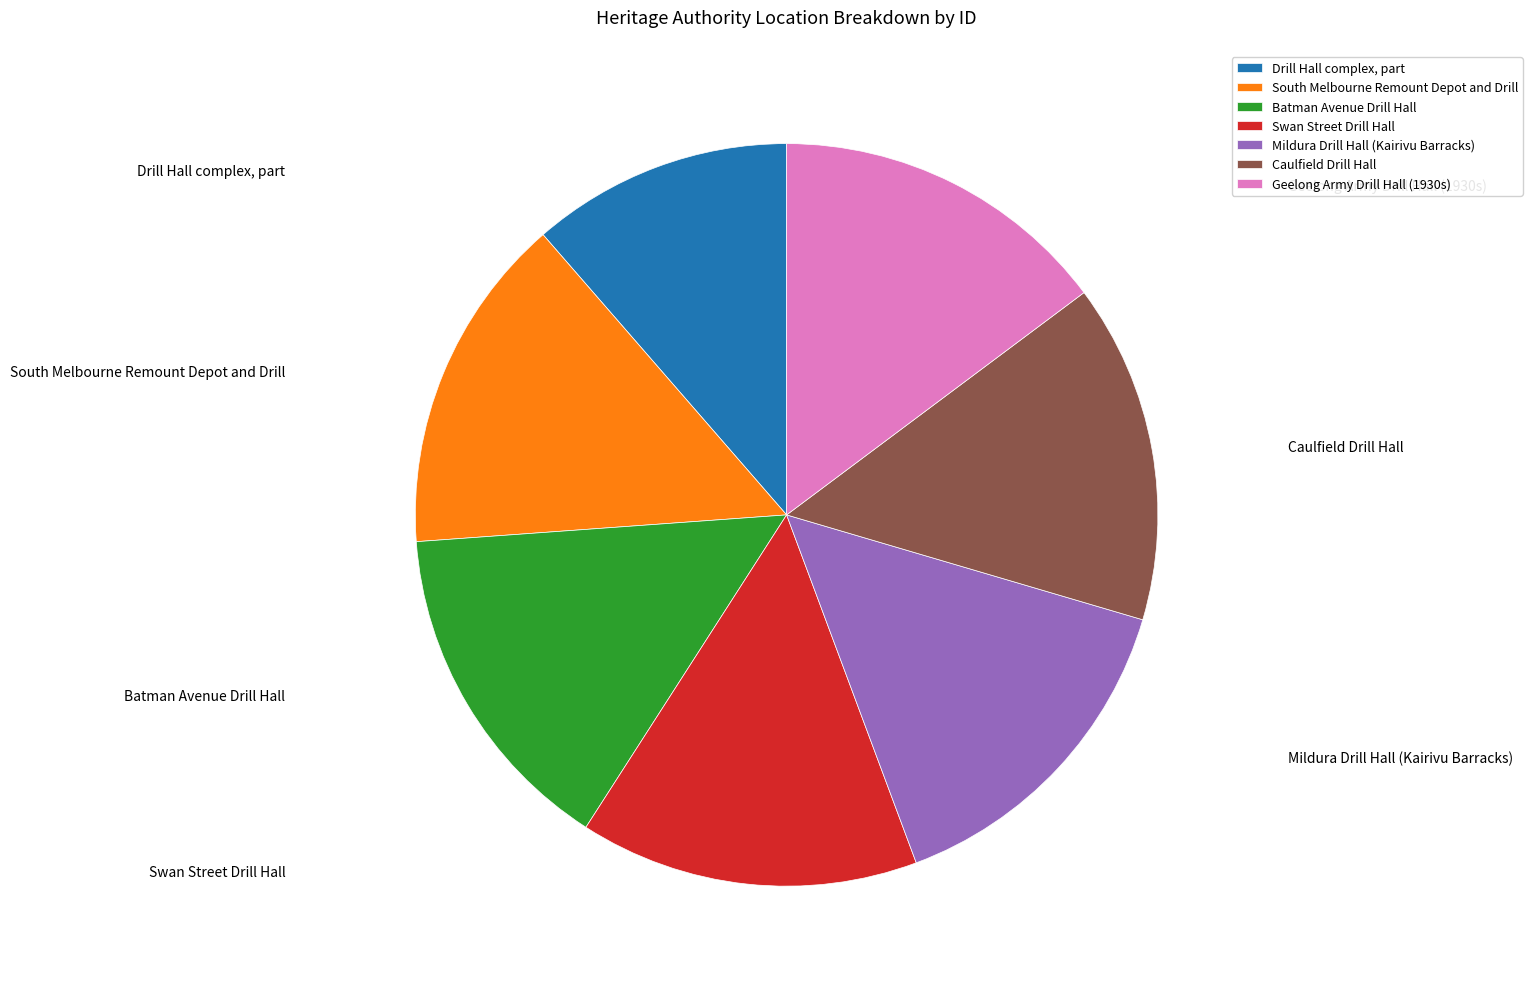

Does any single category account for the majority?

No